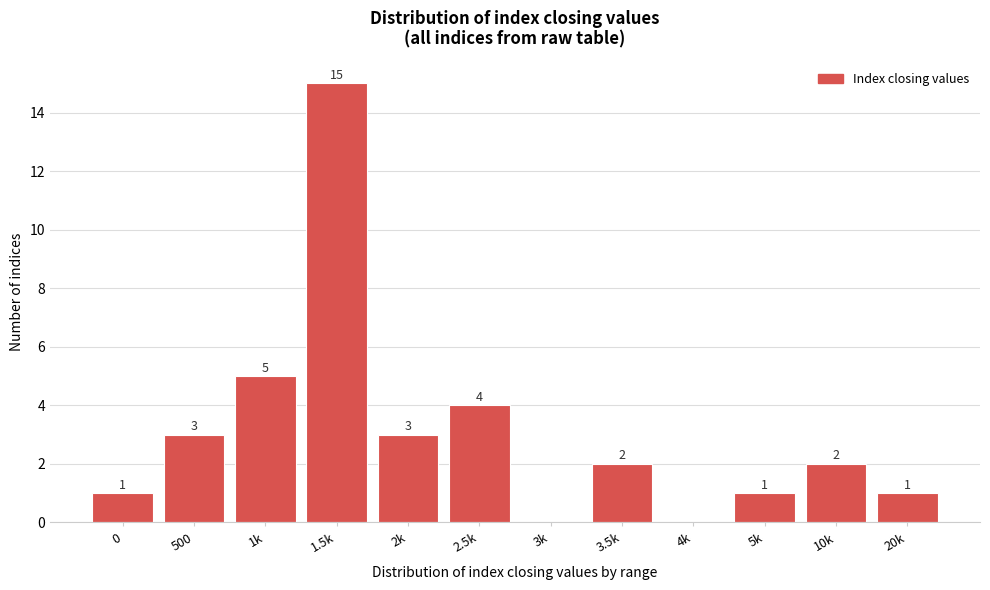

Reading right to left, what are all the values shown in this chart?

20k=1	10k=2	5k=1	4k=0	3.5k=2	3k=0	2.5k=4	2k=3	1.5k=15	1k=5	500=3	0=1